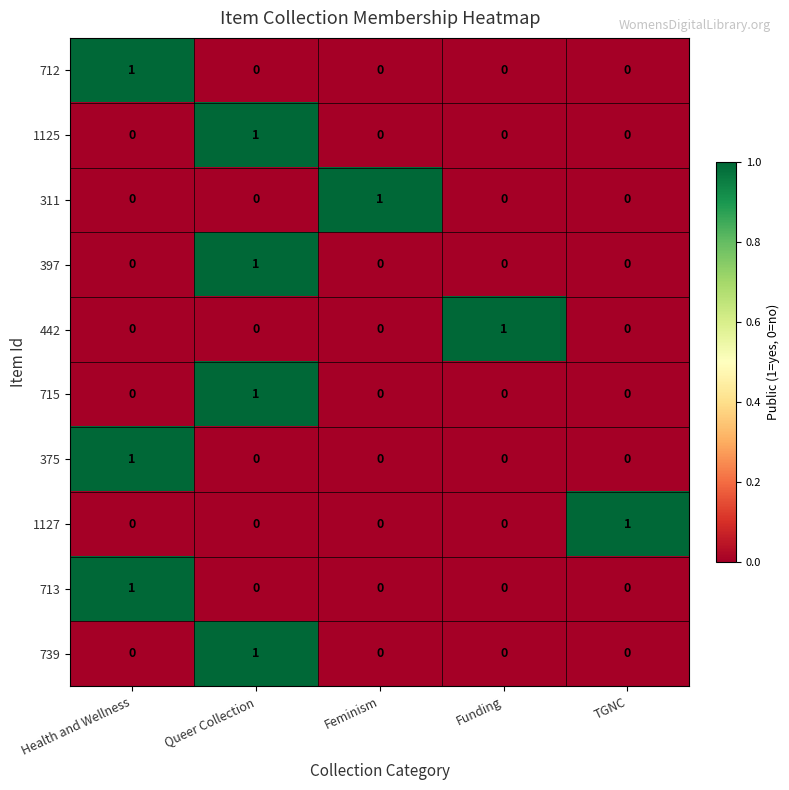

Which category has the highest value in the 311 series?

Feminism